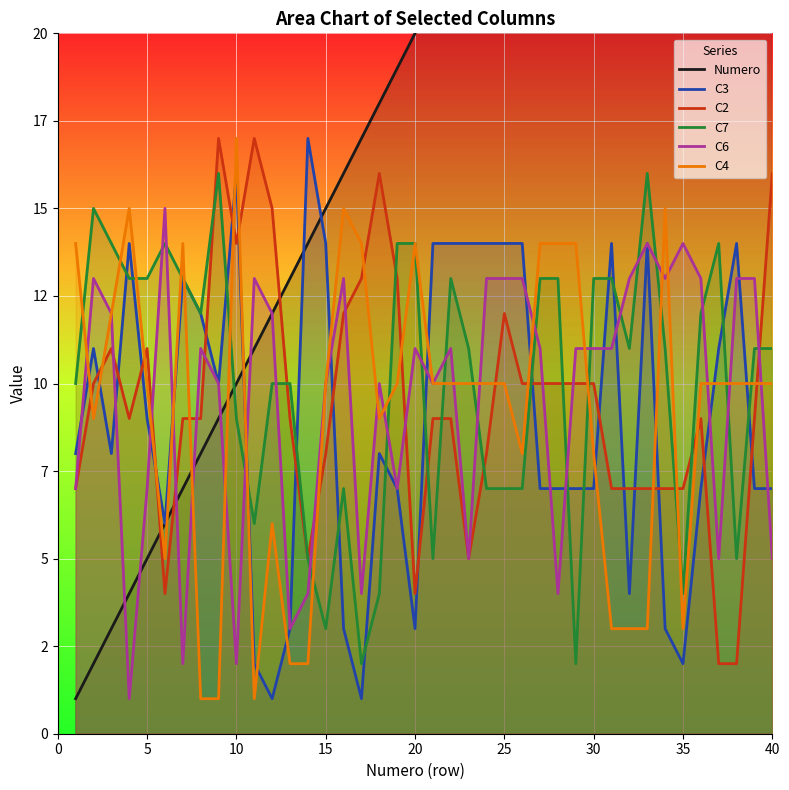

How many times do C4 and C3 cross each other?

16